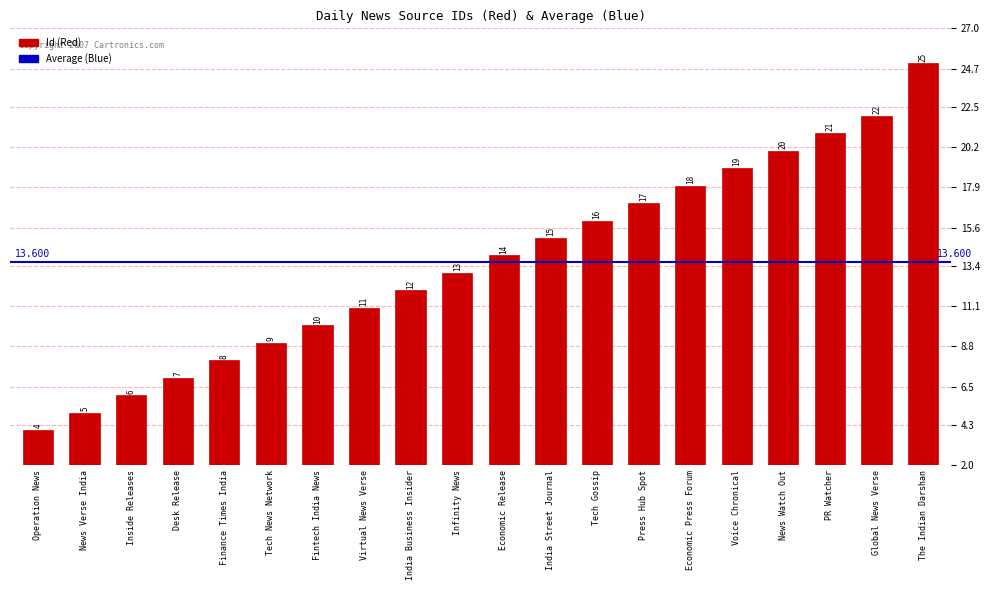

List the labels in order of value, largest first.

The Indian Darshan, Global News Verse, PR Watcher, News Watch Out, Voice Chronical, Economic Press Forum, Press Hub Spot, Tech Gossip, India Street Journal, Economic Release, Infinity News, India Business Insider, Virtual News Verse, Fintech India News, Tech News Network, Finance Times India, Desk Release, Inside Releases, News Verse India, Operation News